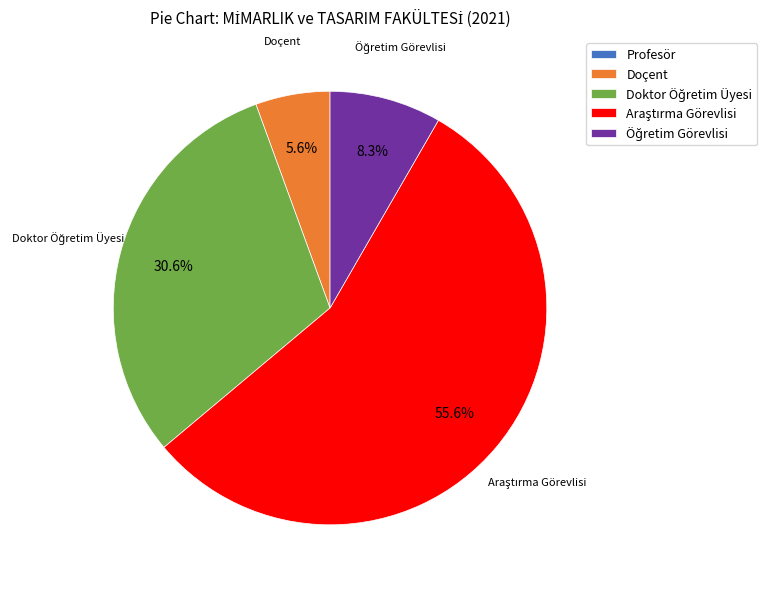

Is there any slice that represents more than half of the pie?

Yes